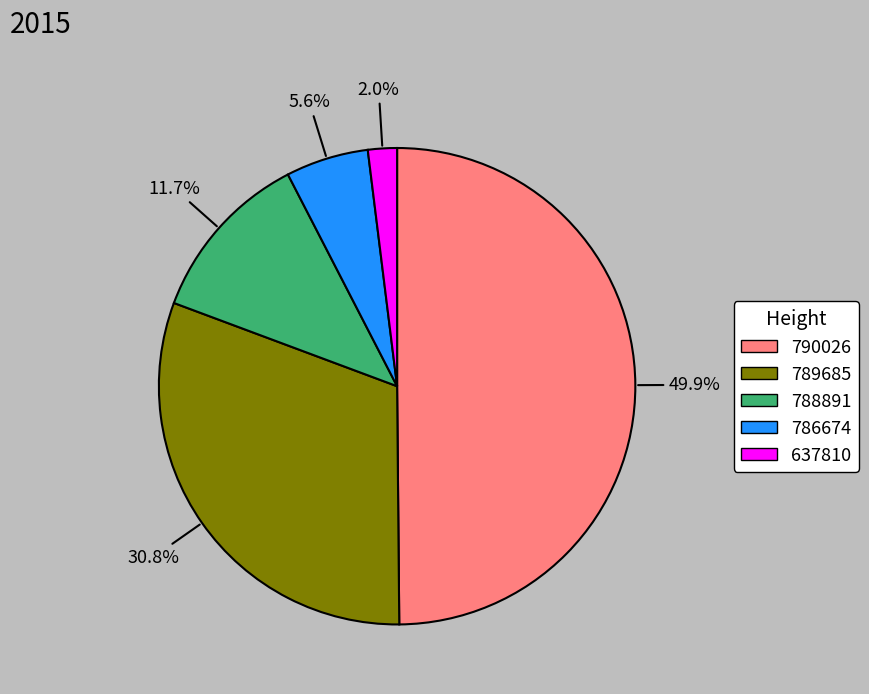

To the nearest percent, what is the difference between the 786674 and 788891 slice percentages?

6%